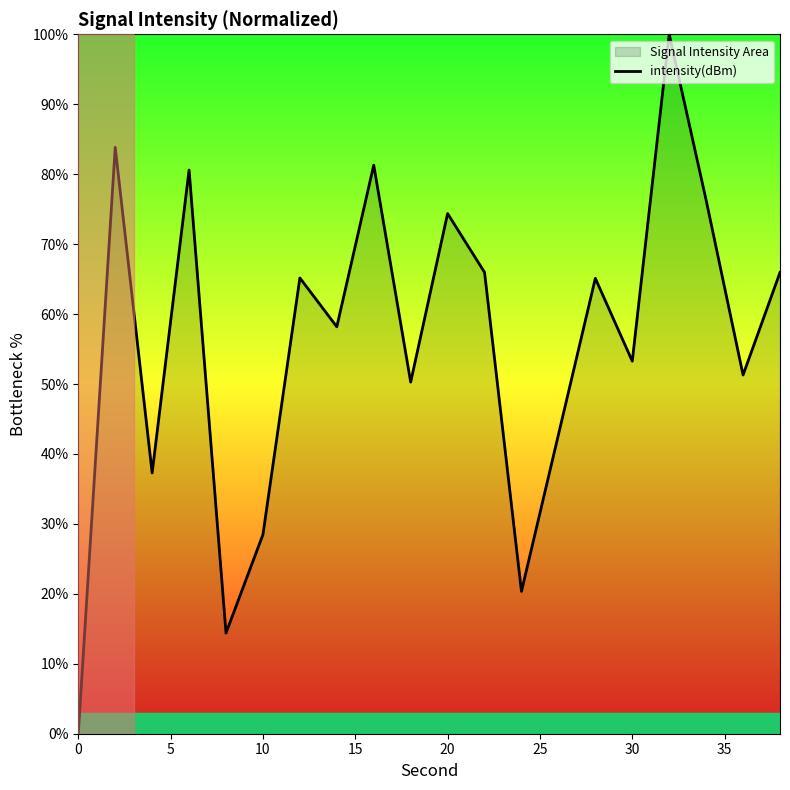

Reading right to left, list all the values displayed in this chart.

65.9	51.3	76.3	100.0	53.3	65.1	42.7	20.4	66.0	74.4	50.3	81.3	58.2	65.2	28.5	14.4	80.6	37.3	83.8	0.0